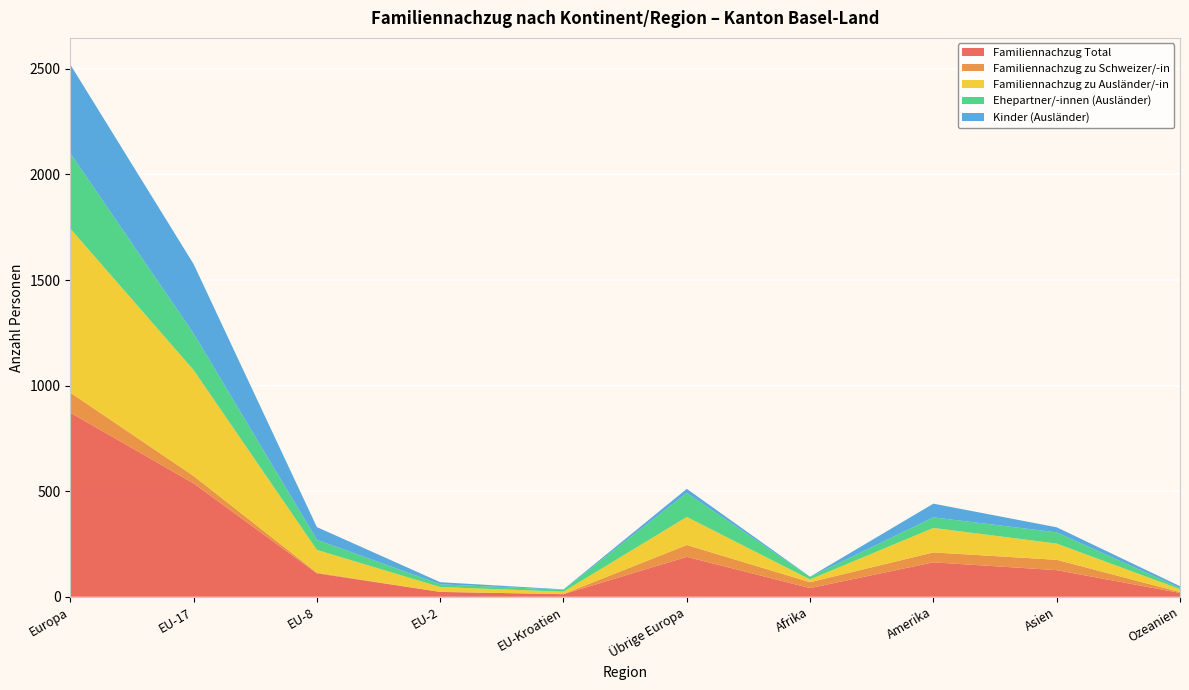

Reading right to left, list all the values displayed in this chart.

Familiennachzug Total: 18	126	163	41	189	12	23	111	537	872
Familiennachzug zu Schweizer/-in: 4	49	47	28	56	1	0	3	35	95
Familiennachzug zu Ausländer/-in: 14	77	116	13	133	11	23	108	502	777
Ehepartner/-innen (Ausländer): 6	53	50	12	114	9	13	48	173	357
Kinder (Ausländer): 8	24	65	1	19	2	10	60	329	420